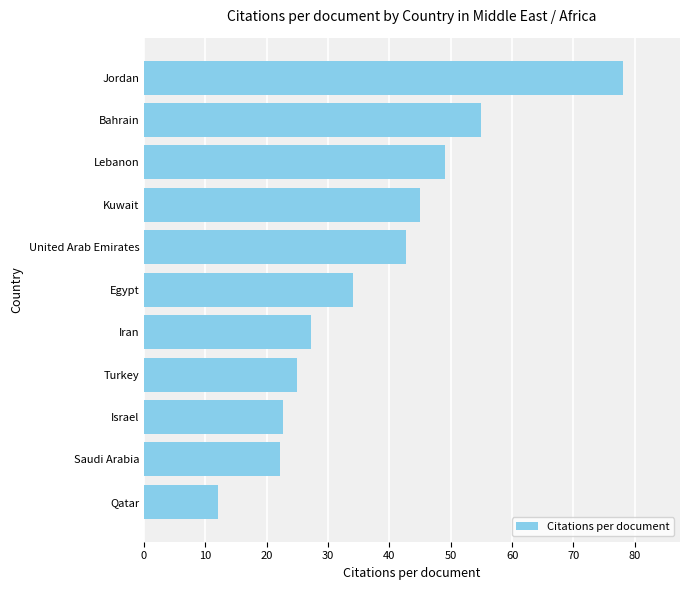

Where is the data nearest to the value 45?

Kuwait